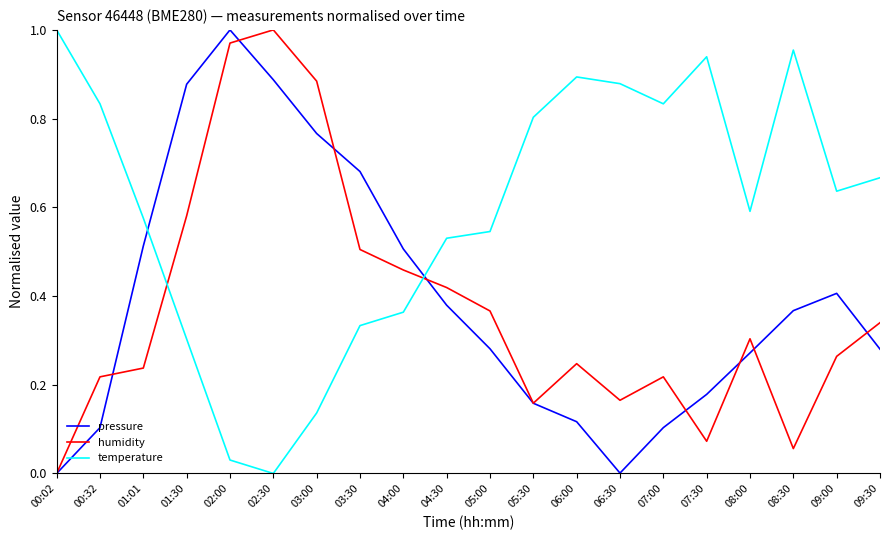

At which category does humidity reach its first local valley?

05:30